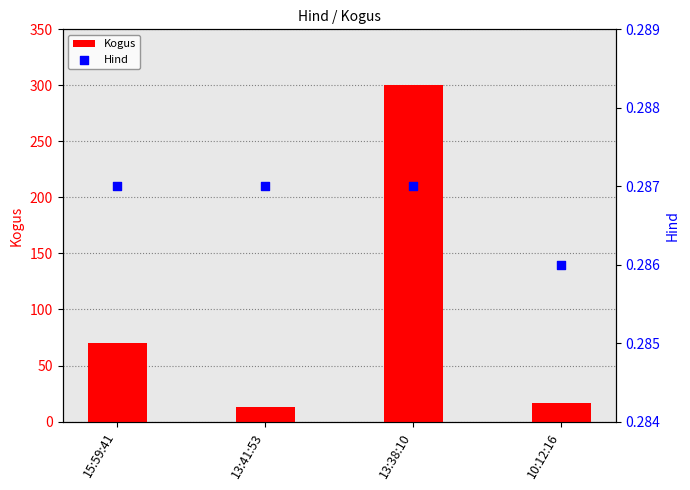

Which series has the largest total across all categories?

Kogus